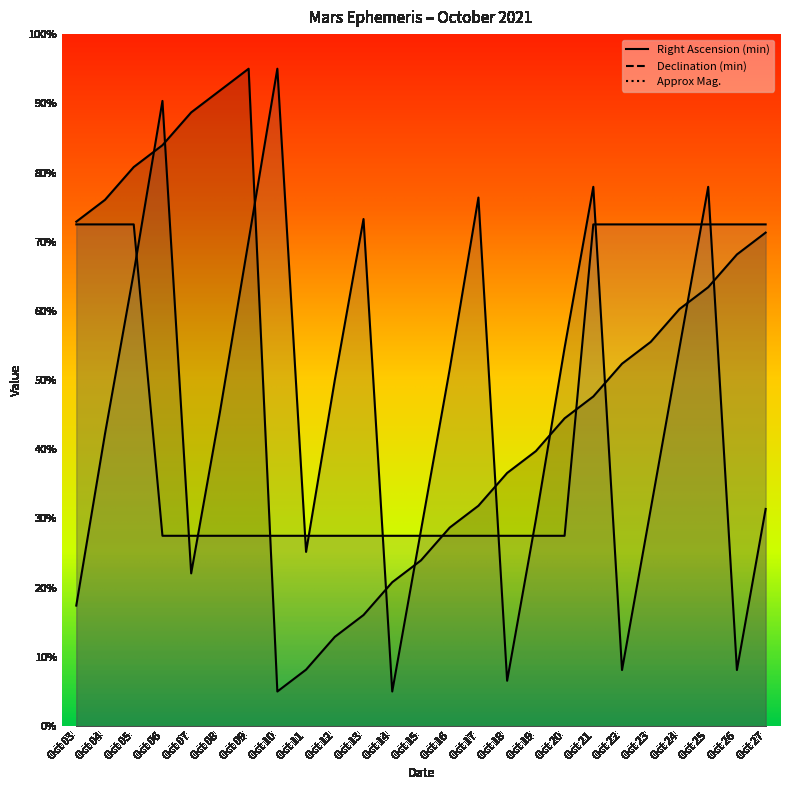

List the series in order of their peak value, highest first.

Right Ascension (min), Declination (min), Approx Mag.